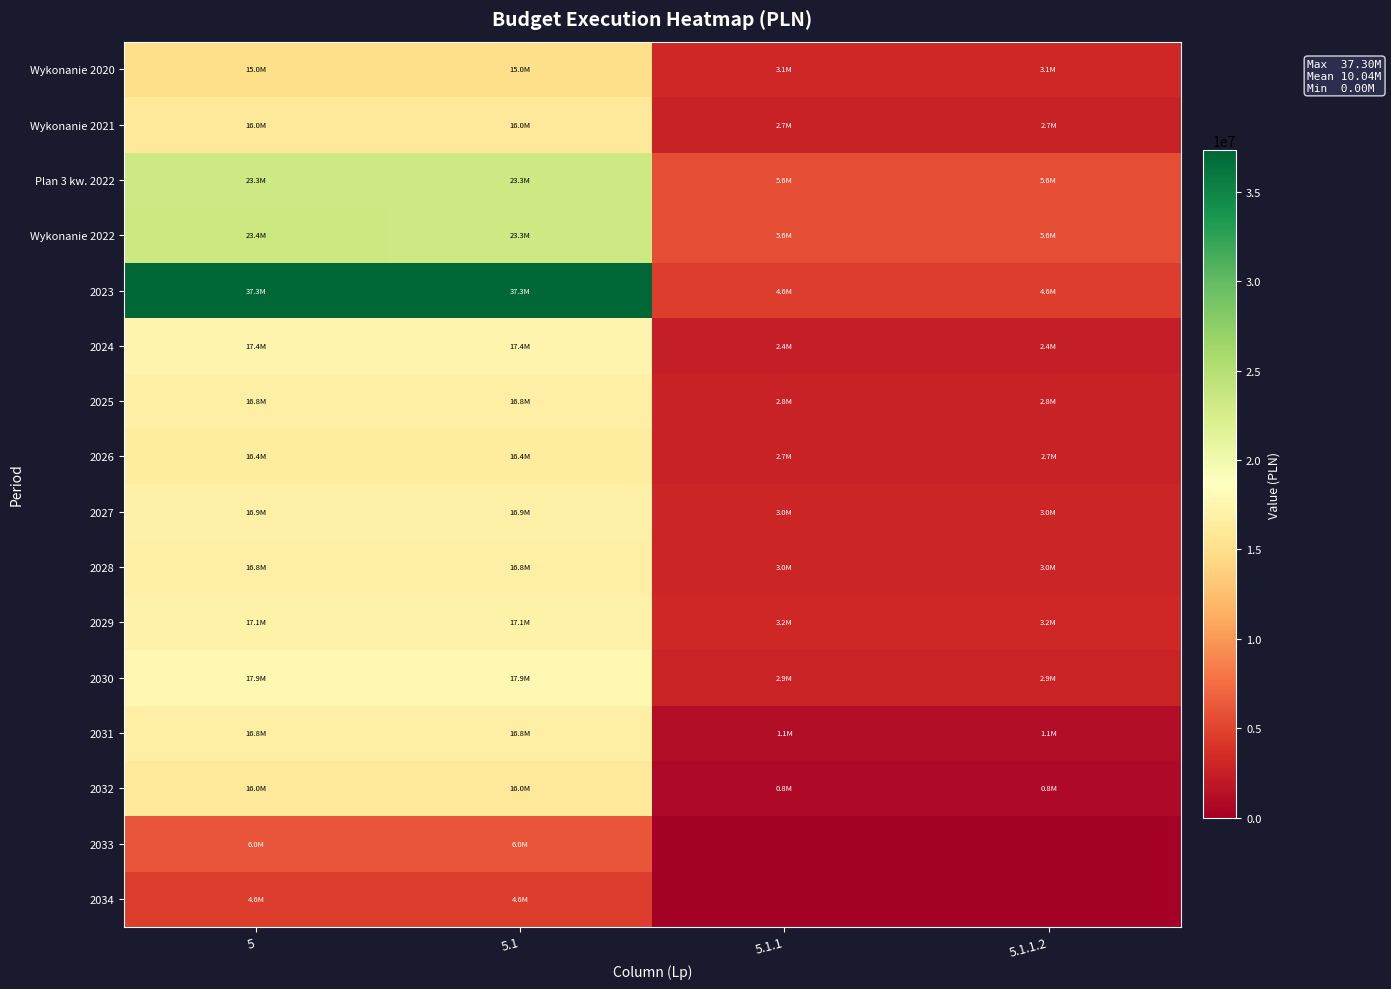

Reading right to left, what are all the values shown in this chart?

Wykonanie 2020: 5.1.1.2=3099000.0	5.1.1=3099000.0	5.1=15000000.0	5=15000000.0
Wykonanie 2021: 5.1.1.2=2721124.1	5.1.1=2721124.1	5.1=16000000.0	5=16000000.0
Plan 3 kw. 2022: 5.1.1.2=5646807.8	5.1.1=5646807.8	5.1=23259000.0	5=23259000.0
Wykonanie 2022: 5.1.1.2=5646807.8	5.1.1=5646807.8	5.1=23259000.0	5=23429000.0
2023: 5.1.1.2=4563104.5	5.1.1=4563104.5	5.1=37304000.0	5=37304000.0
2024: 5.1.1.2=2432606.0	5.1.1=2432606.0	5.1=17404000.0	5=17404000.0
2025: 5.1.1.2=2755909.2	5.1.1=2755909.2	5.1=16804000.0	5=16804000.0
2026: 5.1.1.2=2651089.1	5.1.1=2651089.1	5.1=16388000.0	5=16388000.0
2027: 5.1.1.2=3040977.5	5.1.1=3040977.5	5.1=16904000.0	5=16904000.0
2028: 5.1.1.2=3032104.7	5.1.1=3032104.7	5.1=16804000.0	5=16804000.0
2029: 5.1.1.2=3173898.0	5.1.1=3173898.0	5.1=17104000.0	5=17104000.0
2030: 5.1.1.2=2912752.5	5.1.1=2912752.5	5.1=17900000.0	5=17900000.0
2031: 5.1.1.2=1109108.7	5.1.1=1109108.7	5.1=16788000.0	5=16788000.0
2032: 5.1.1.2=798558.3	5.1.1=798558.3	5.1=16008000.0	5=16008000.0
2033: 5.1.1.2=0.0	5.1.1=0.0	5.1=6000000.0	5=6000000.0
2034: 5.1.1.2=0.0	5.1.1=0.0	5.1=4592000.0	5=4592000.0